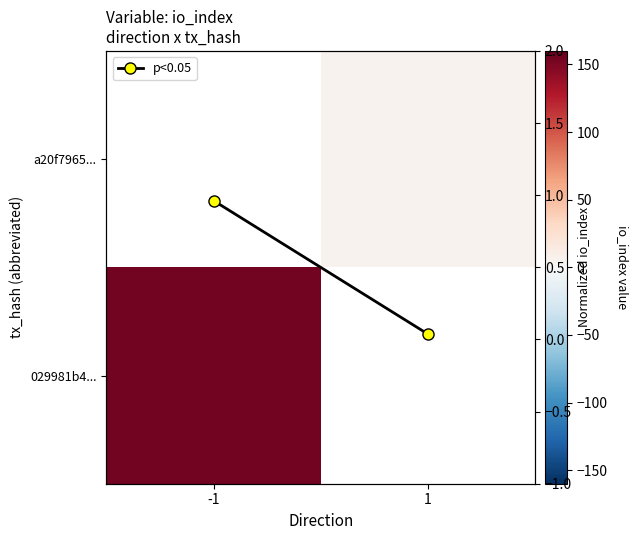

At 1, list the series in order from largest to smallest.

029981b4..., a20f7965..., p<0.05